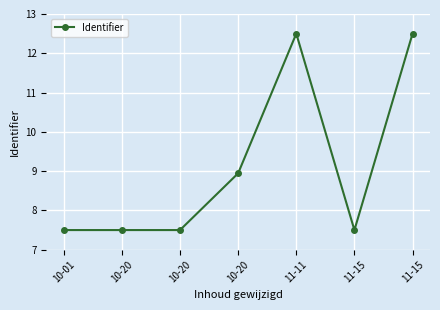

Which category has the highest value across all series?

11-11